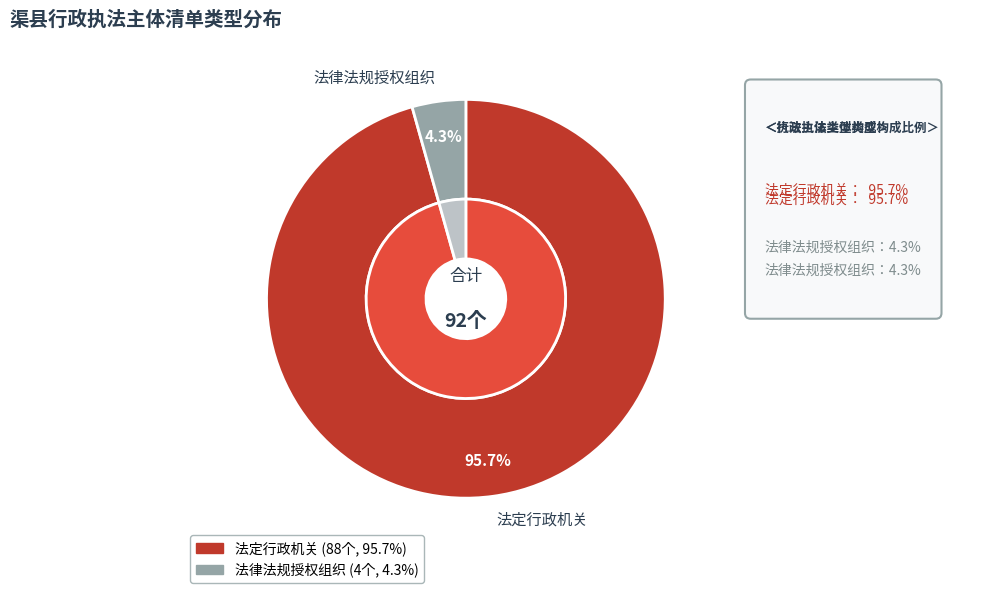

To the nearest percent, what is the difference between the largest and smallest slice percentages?

91%